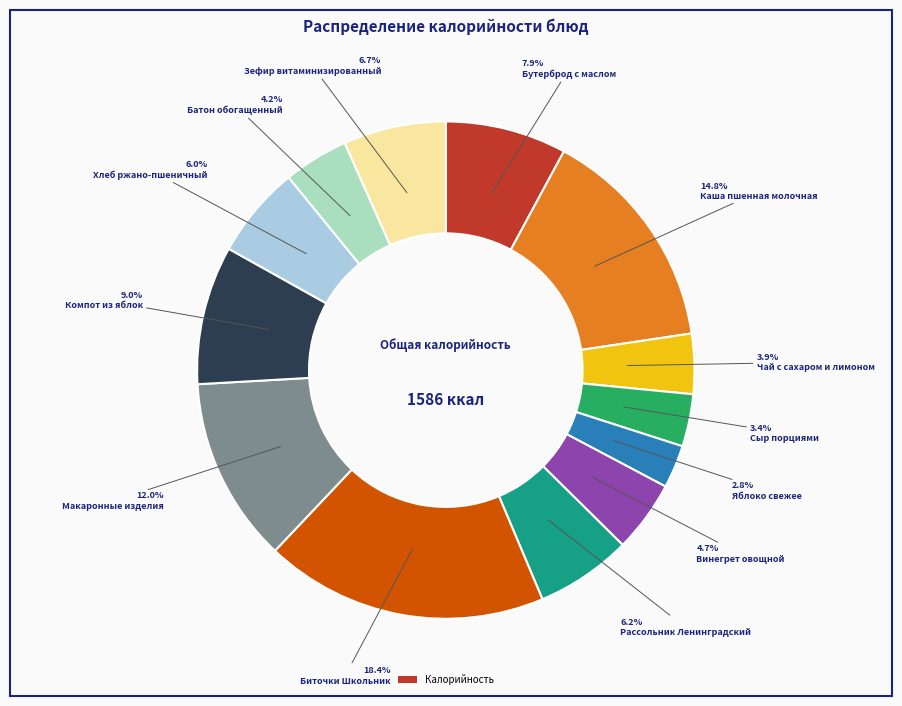

Is there any slice that represents more than half of the pie?

No